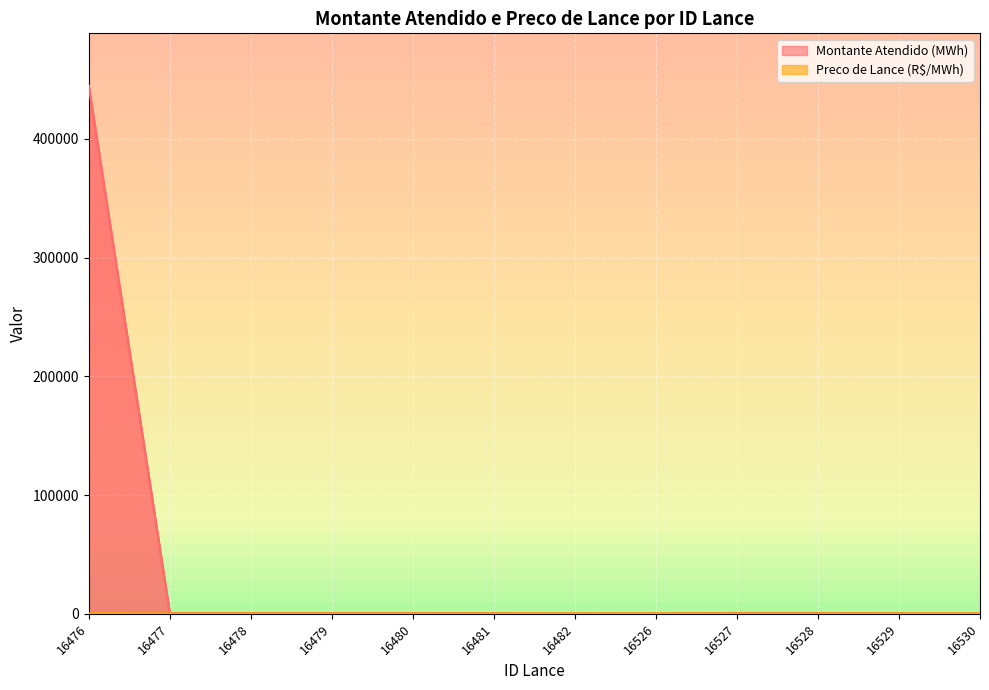

Reading right to left, list all the values displayed in this chart.

Montante Atendido (MWh): 16530=37.6	16529=272.5	16528=518.2	16527=528.4	16526=129.1	16482=5.6	16481=358.3	16480=500.0	16479=500.0	16478=500.0	16477=500.0	16476=444465.0
Preco de Lance (R$/MWh): 16530=146.5	16529=146.5	16528=146.5	16527=146.5	16526=146.5	16482=146.5	16481=146.5	16480=146.5	16479=146.5	16478=146.5	16477=146.5	16476=236.6